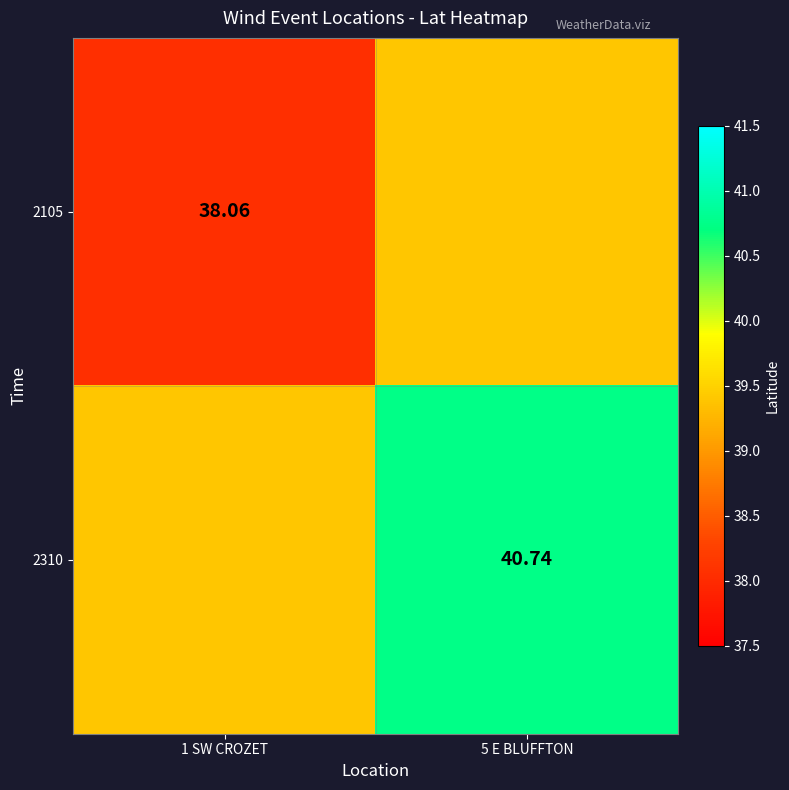

List the series in order of their overall mean, lowest first.

2105, 2310